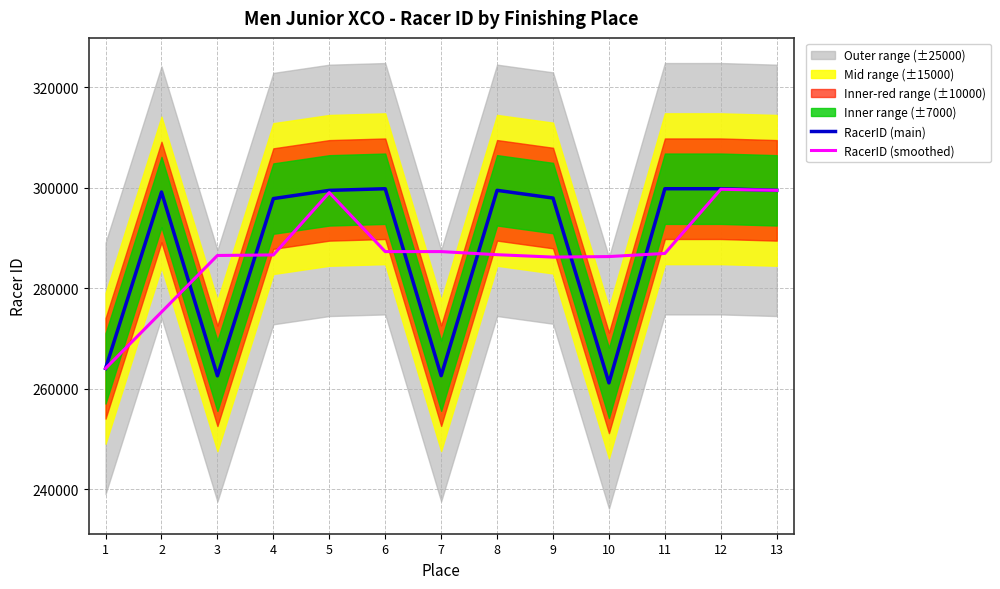

Reading left to right, what are all the values shown in this chart?

RacerID (main): 1=264076.0	2=299155.0	3=262596.0	4=297845.0	5=299479.0	6=299806.0	7=262620.0	8=299489.0	9=297953.0	10=261191.0	11=299807.0	12=299809.0	13=299483.0
RacerID (smoothed): 1=264076.0	2=275275.7	3=286532.0	4=286640.0	5=299043.3	6=287301.7	7=287305.0	8=286687.3	9=286211.0	10=286317.0	11=286935.7	12=299699.7	13=299483.0